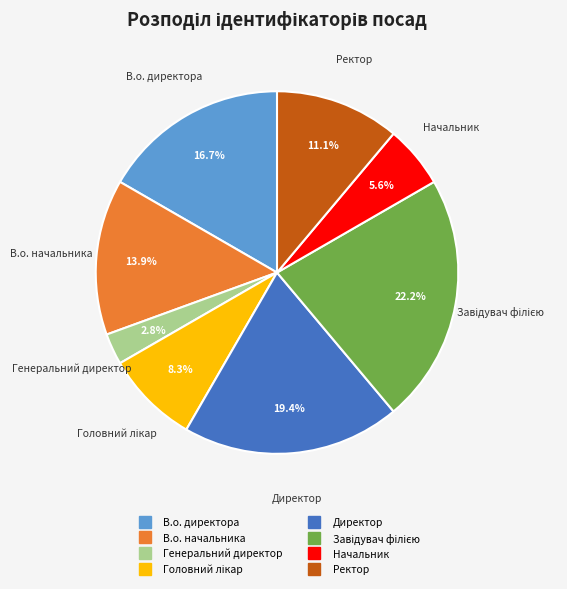

To the nearest percent, what portion does Начальник represent?

6%